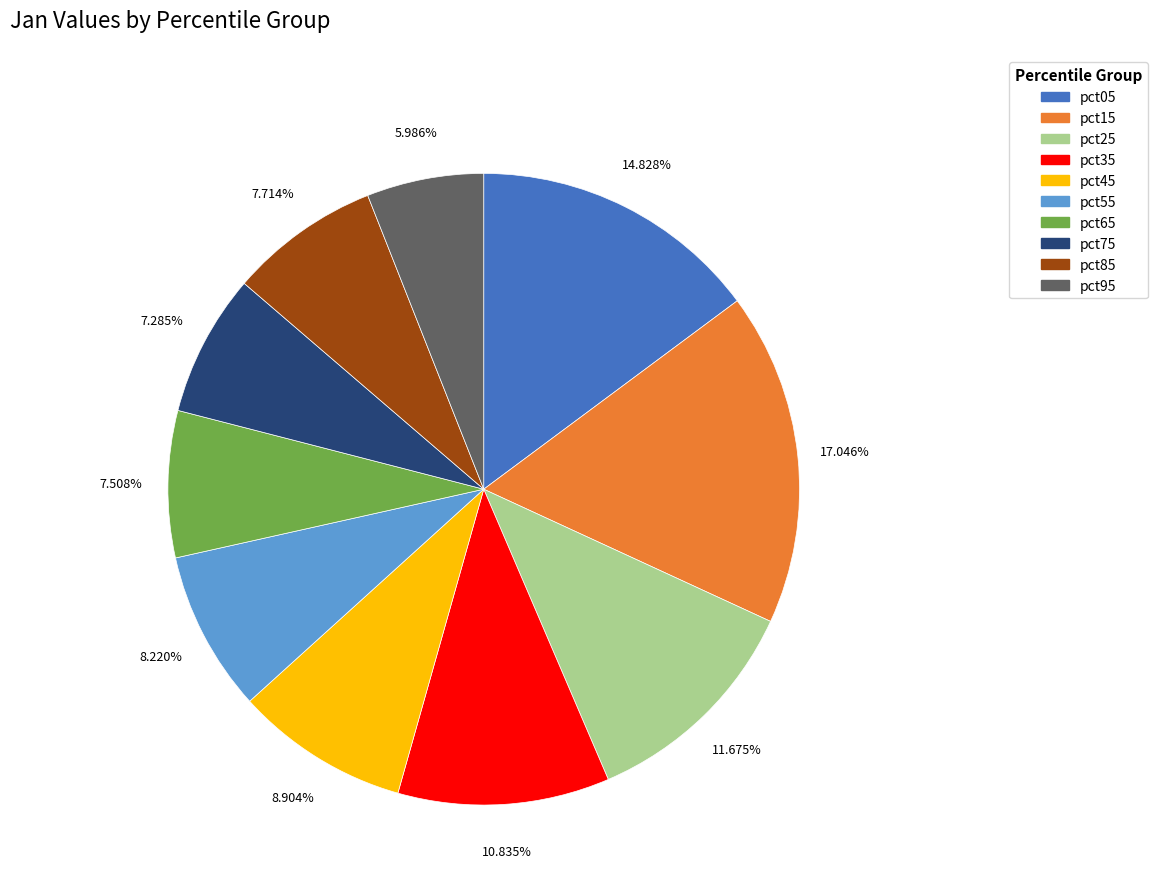

What is the total percentage of pct75 and pct65?

14.8%